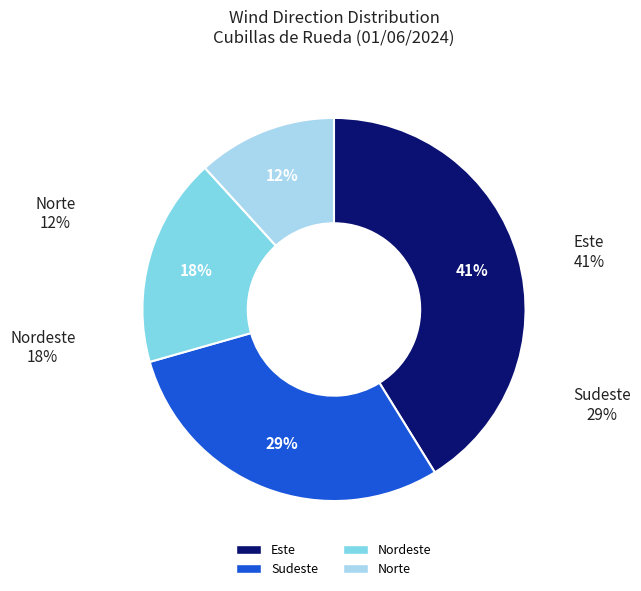

To the nearest percent, what is the difference between the largest and smallest slice percentages?

29%